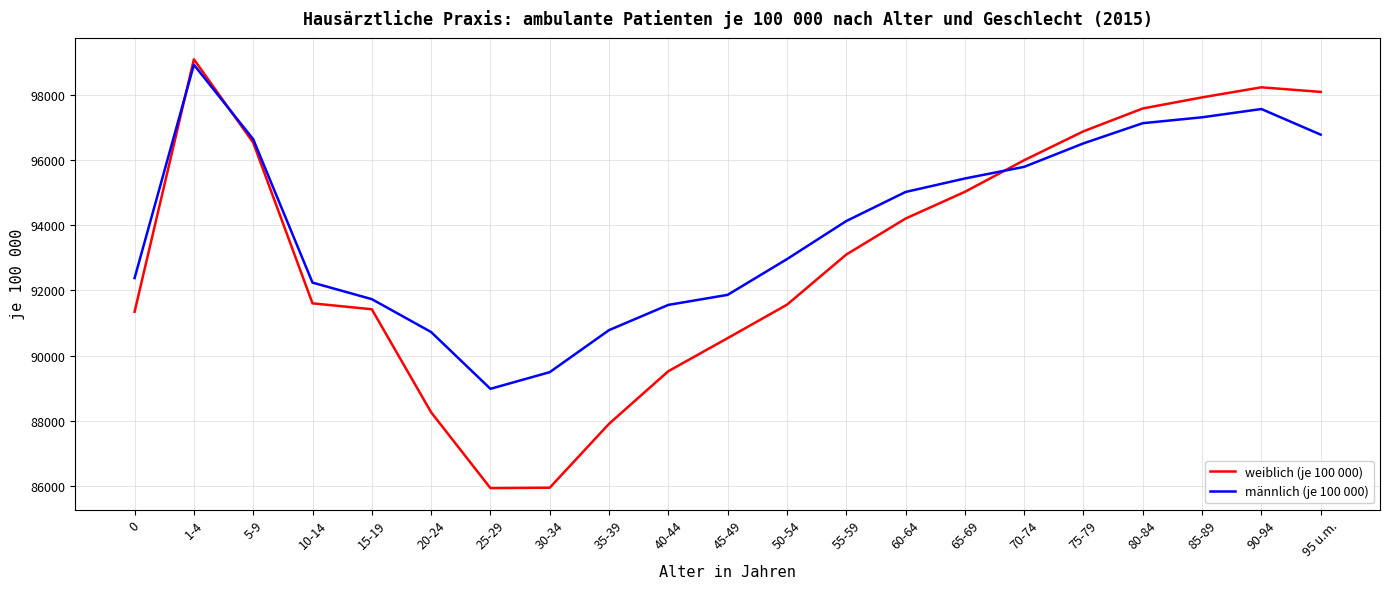

Which series has the largest range (max minus min)?

weiblich (je 100 000)